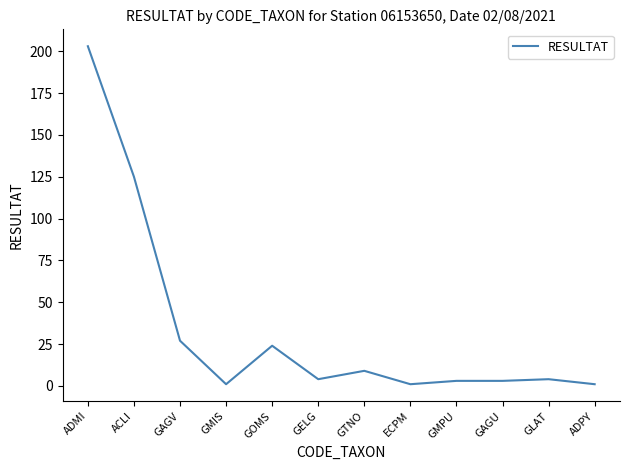

What is the change in value from GTNO to GAGU?

-6